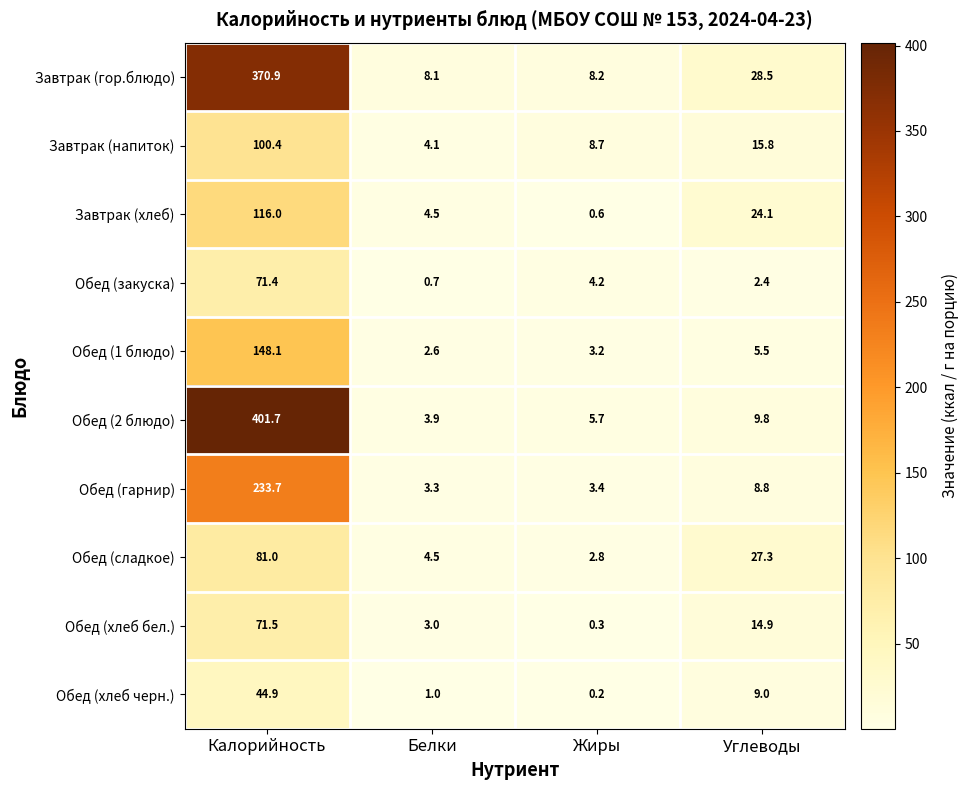

At which label is Обед (хлеб бел.) closest to 35?

Углеводы